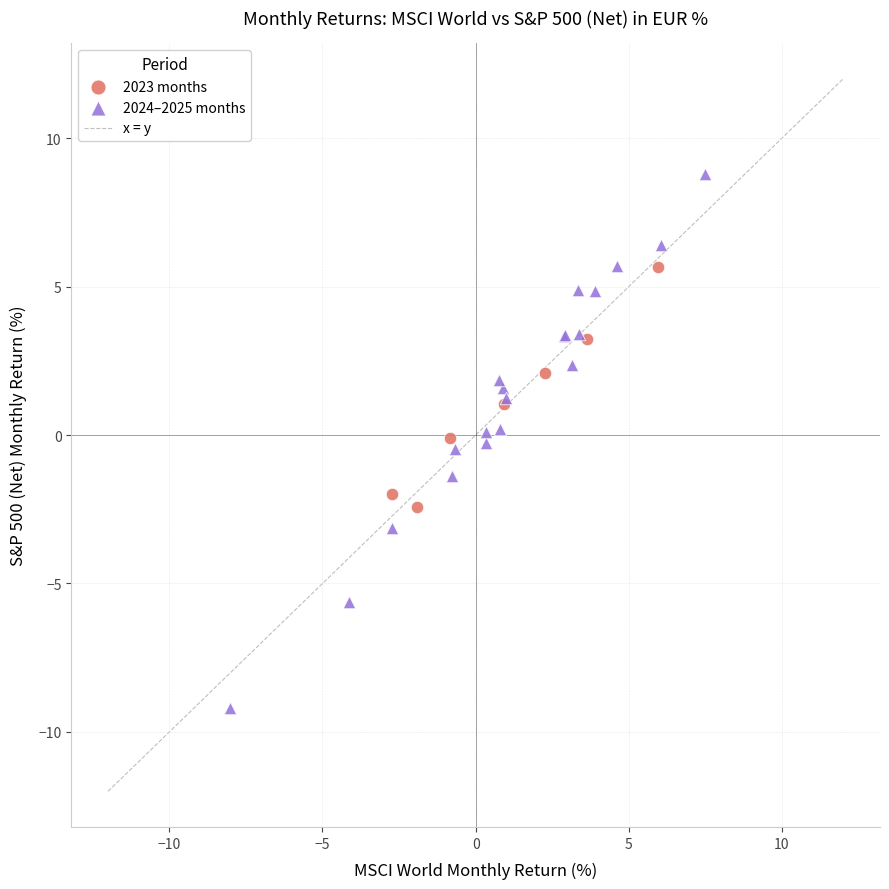

Which series reaches the maximum Y coordinate?

2024–2025 months